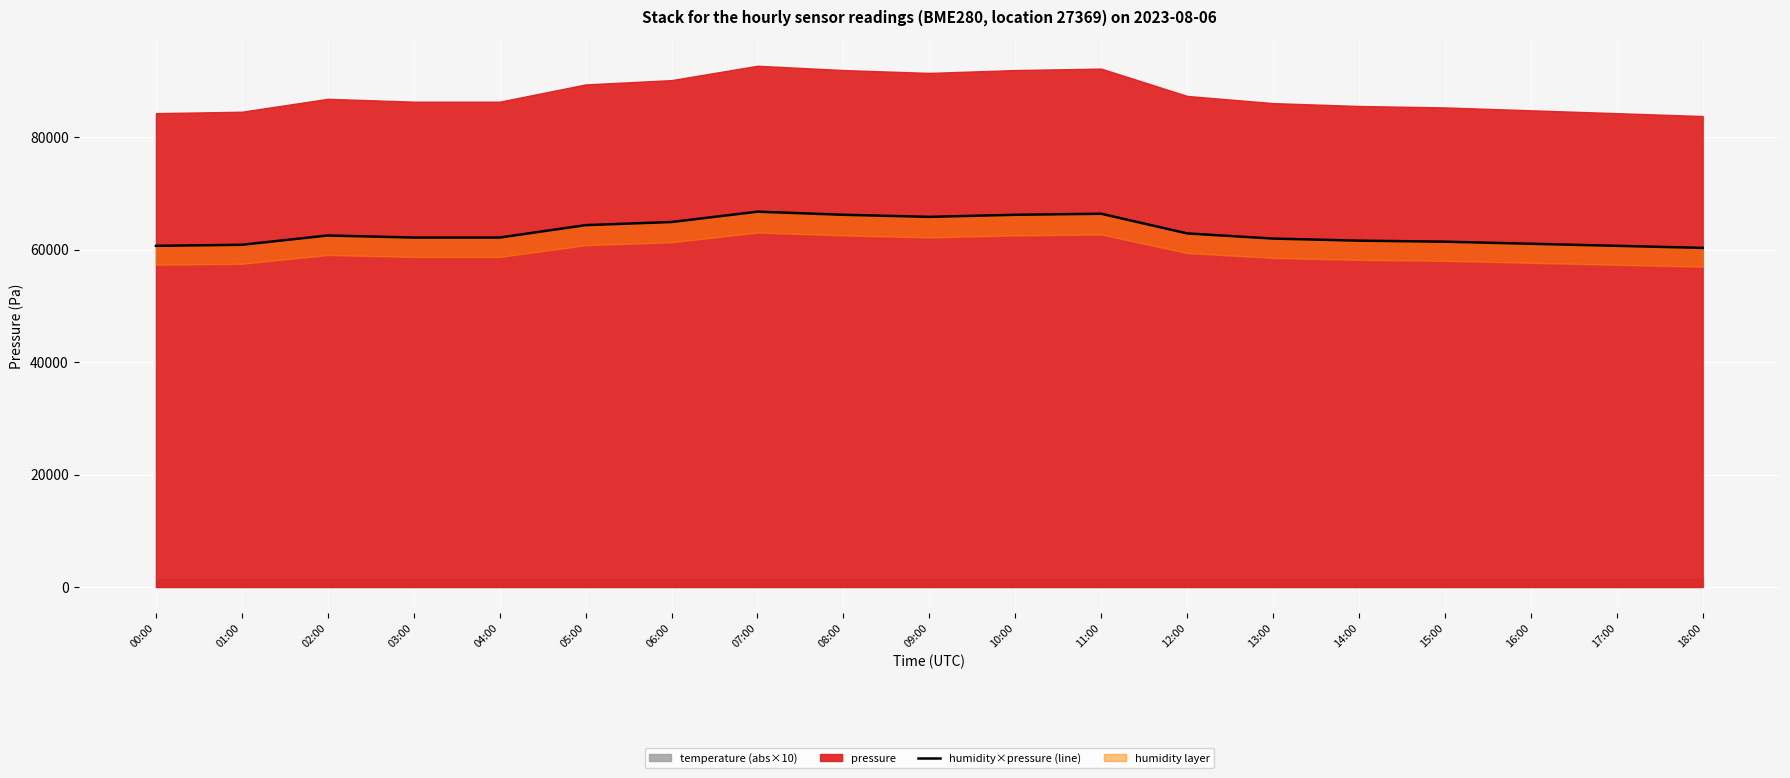

How many interior local valleys (lower than both neighbors) does the data have?

1